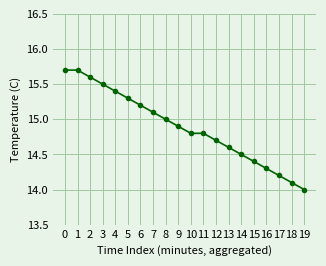

What is the smallest value displayed?

14.0